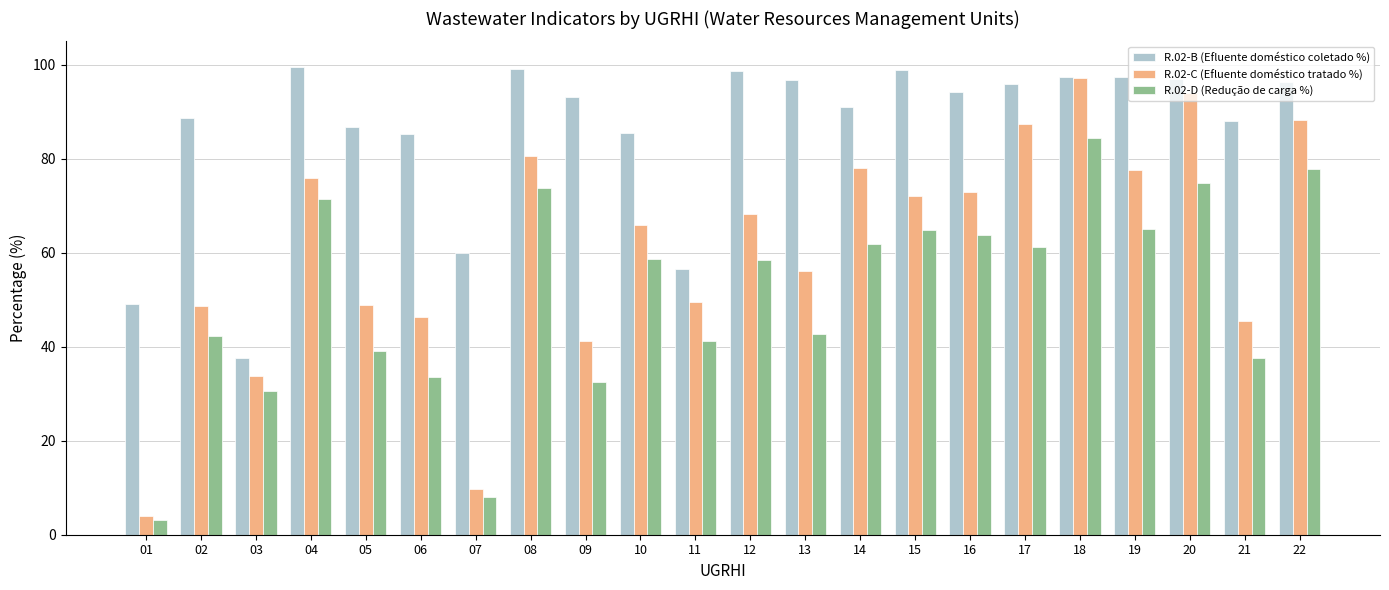

Is the value of R.02-B (Efluente doméstico coletado %) at 16 greater than the value of R.02-D (Redução de carga %) at 21?

Yes